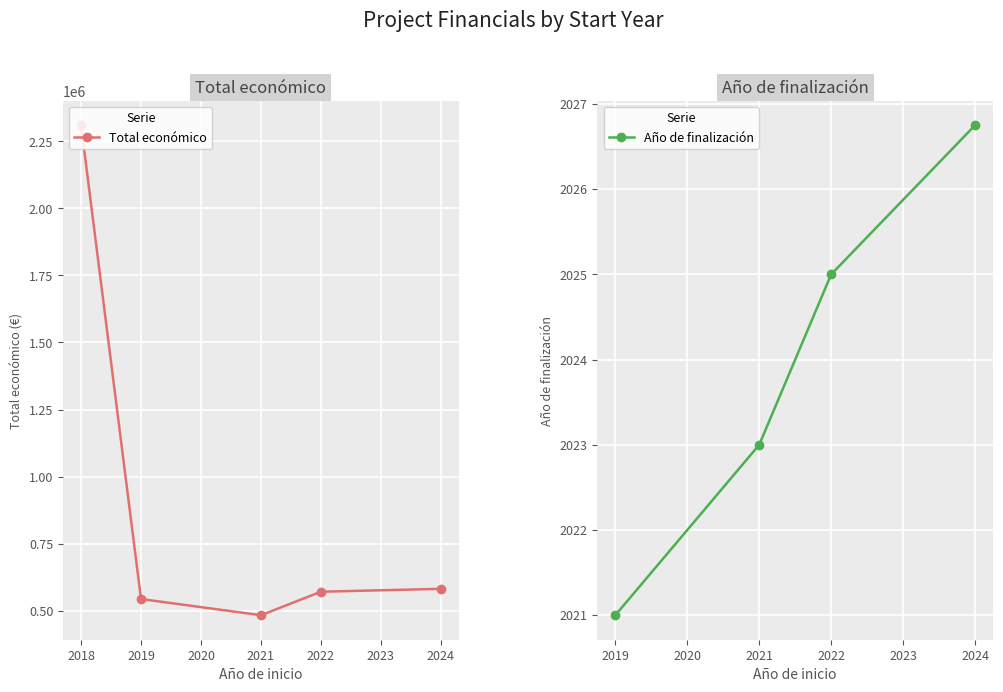

At which label does Año de finalización reach its minimum?

2019